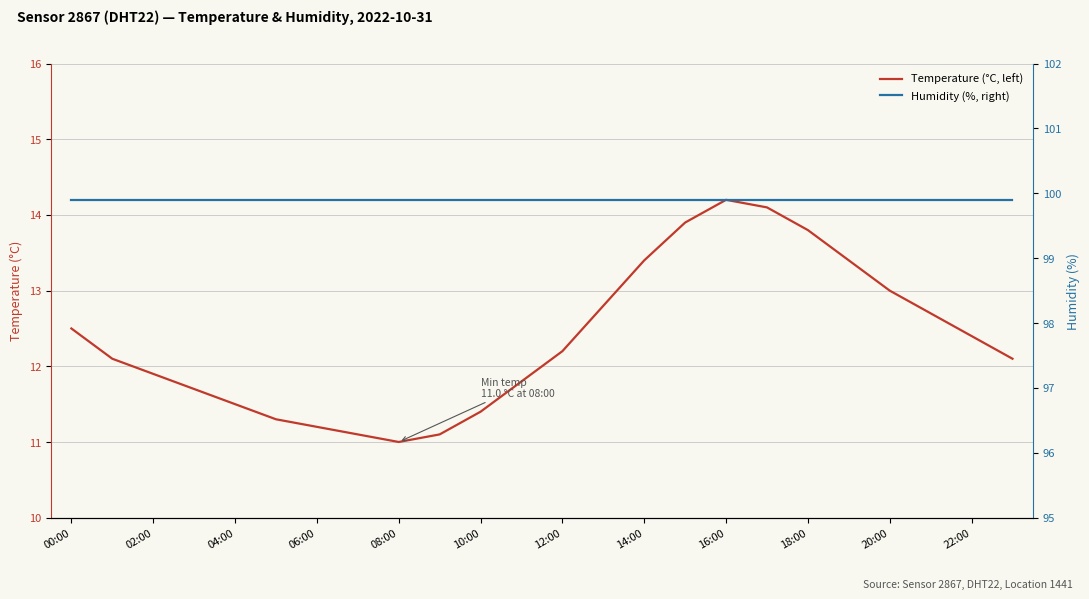

Does the chart have visible grid lines?

Yes